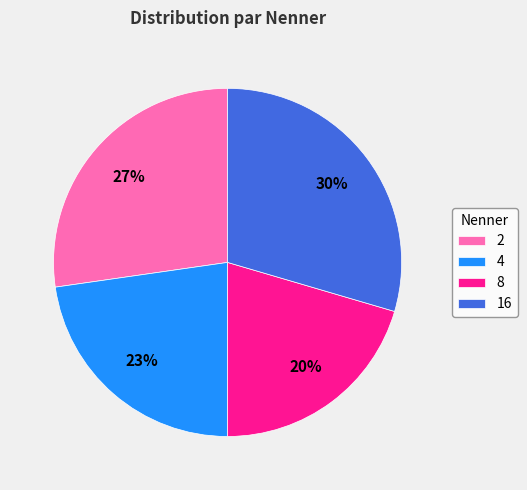

Count the number of slices in the pie.

4